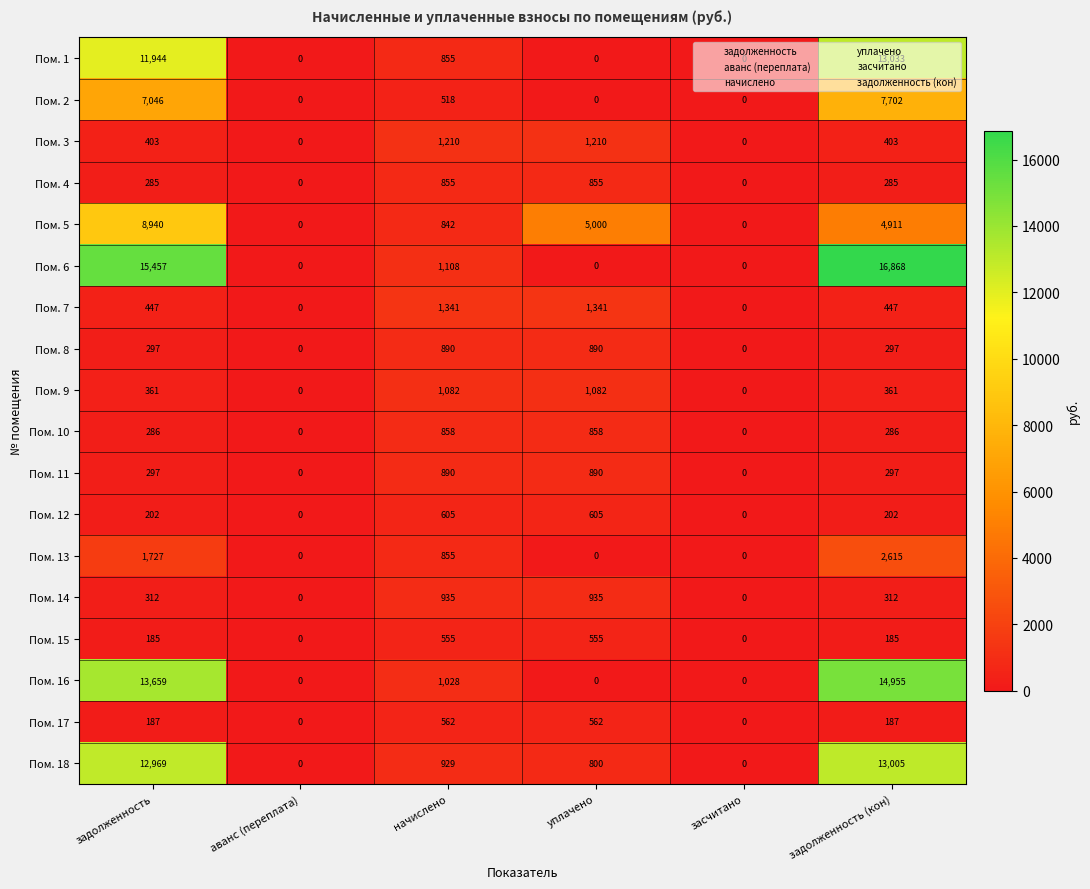

What is the spread (max minus min) of values at начислено?

823